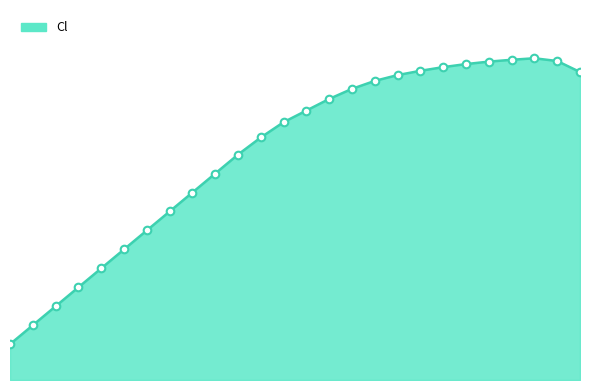

Is this an area chart (filled region under the line)?

Yes